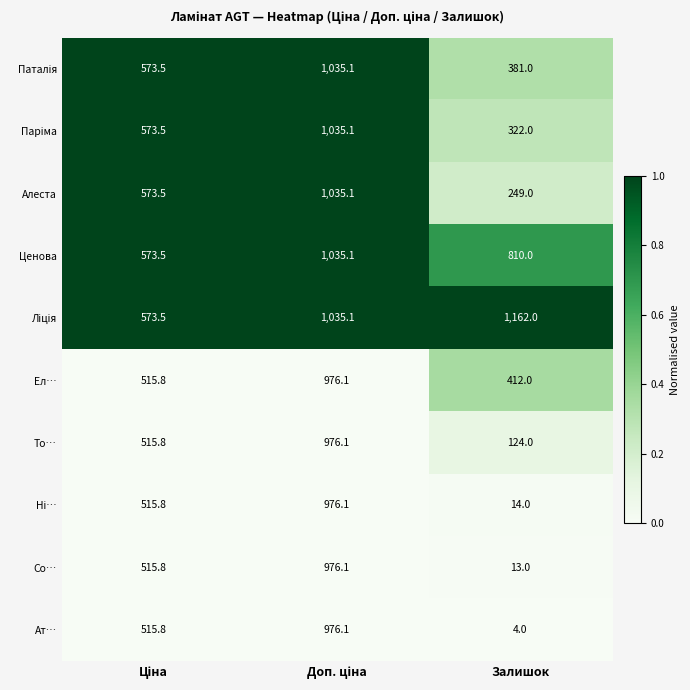

What is the spread (max minus min) of values at Залишок?

1158.0